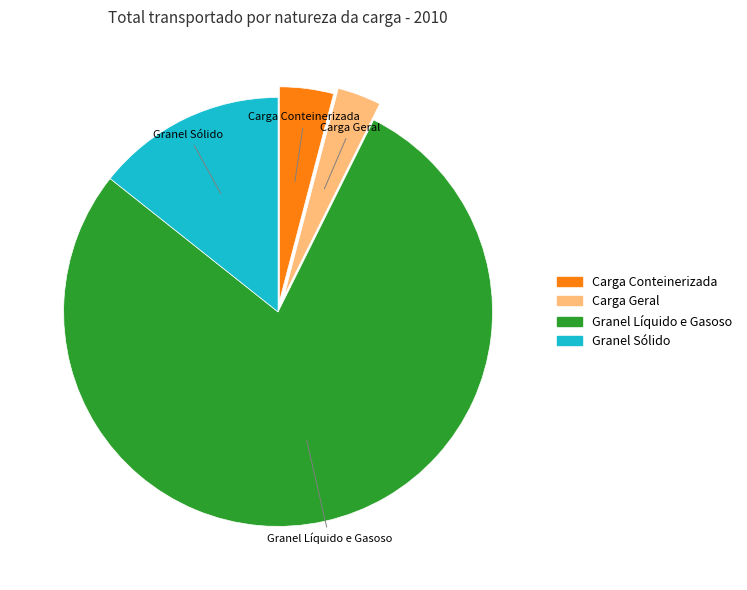

Is the sum of Granel Sólido and Carga Geral greater than half?

No